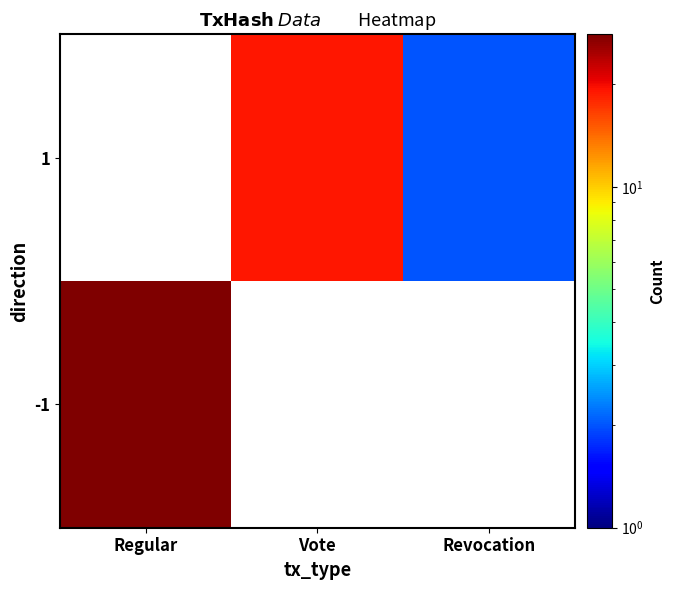

Which category has the highest value across all series?

Regular